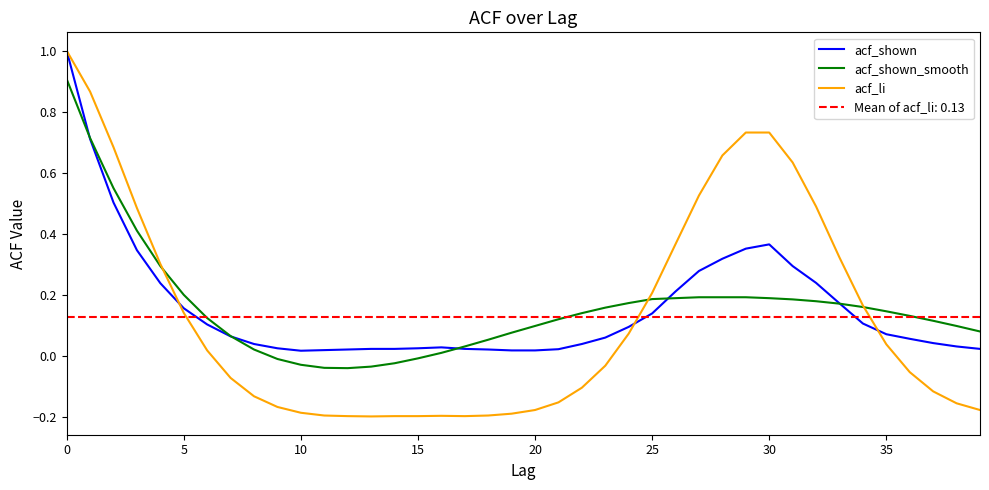

What is the maximum value for acf_li?

1.0